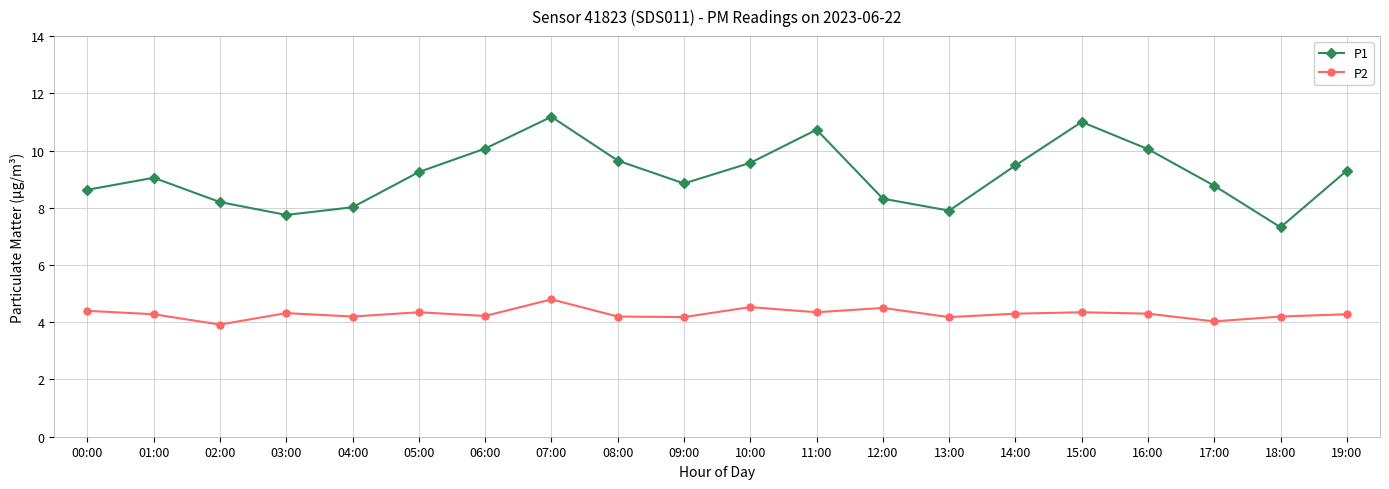

What is the difference between the highest and lowest values at 12:00?

3.8